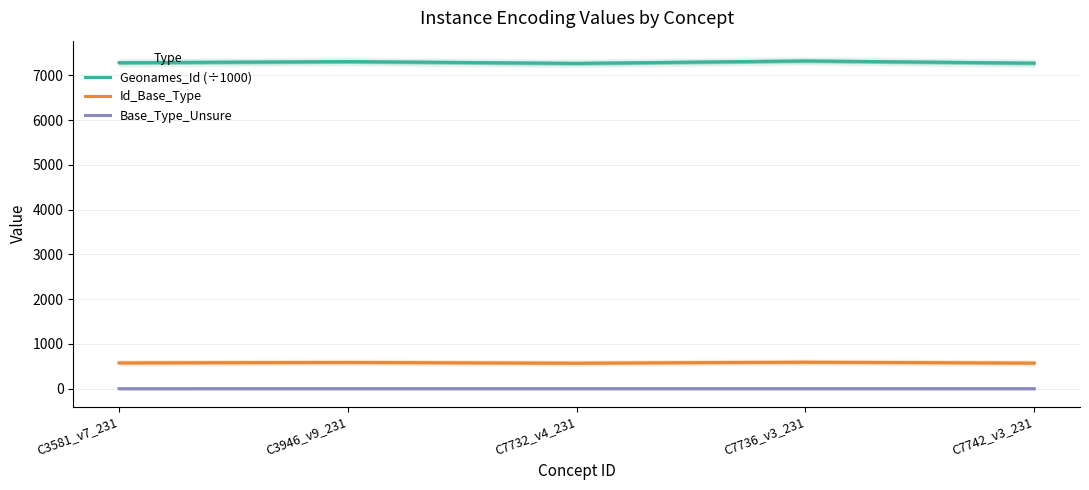

List the series in order of their peak value, highest first.

Geonames_Id (÷1000), Id_Base_Type, Base_Type_Unsure